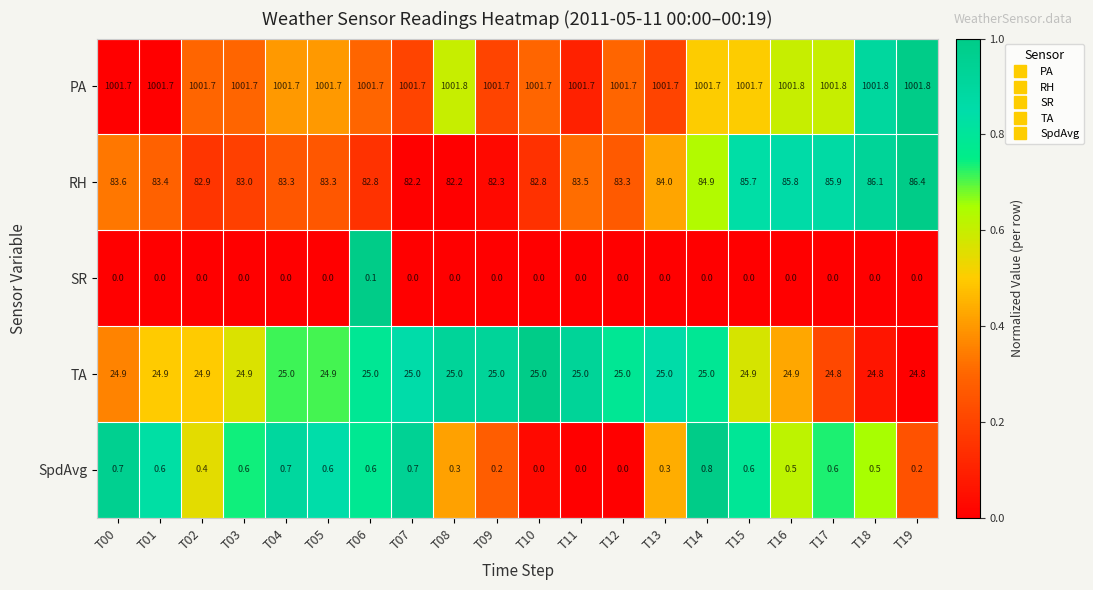

Which series has the largest range (max minus min)?

RH